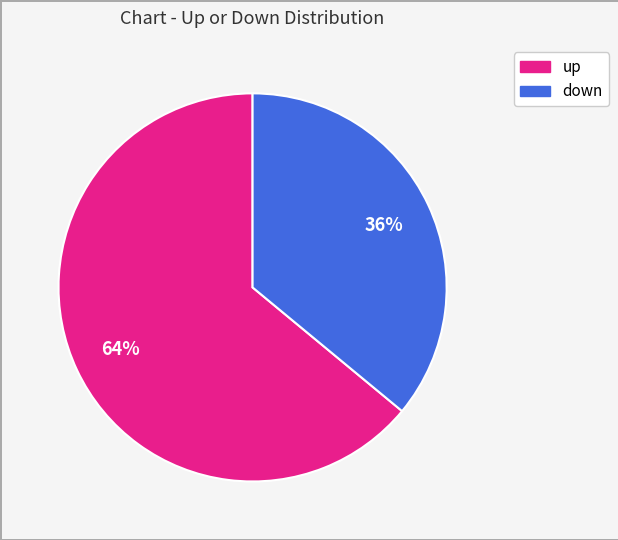

What is the ratio of the value at down to the value at up?

0.6